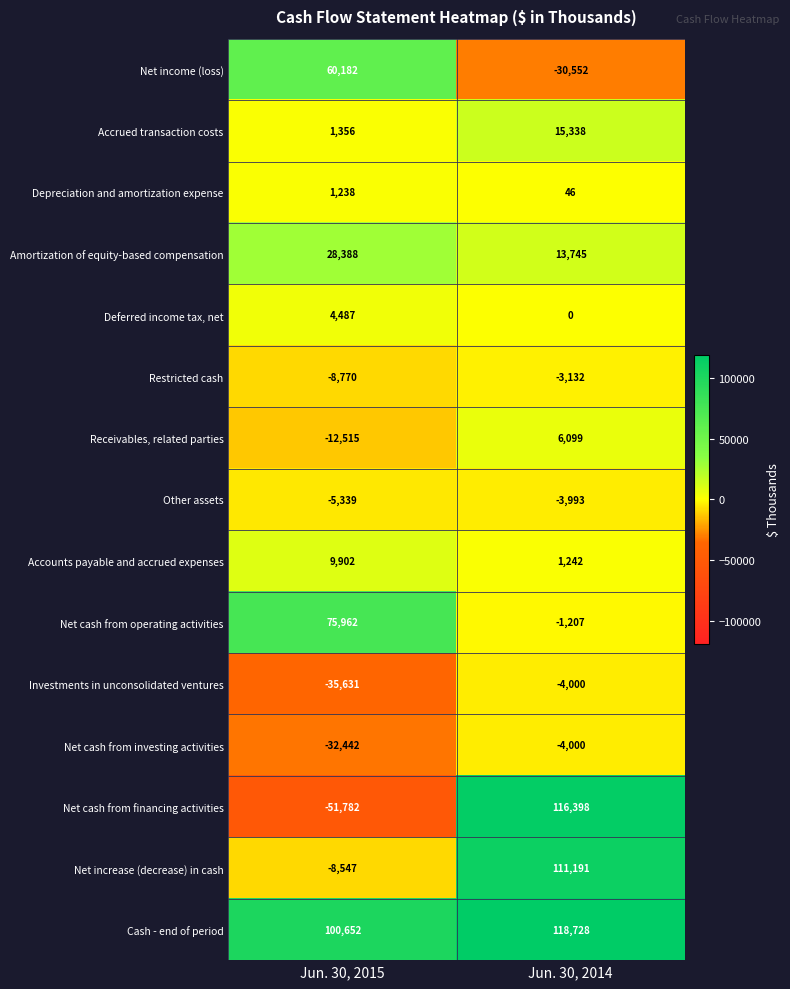

True or false: Other assets has a value of -5339 at Jun. 30, 2015.

True